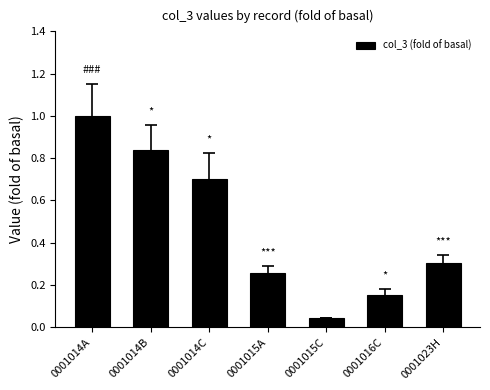

List the labels in order of value, smallest first.

0001015C, 0001016C, 0001015A, 0001023H, 0001014C, 0001014B, 0001014A